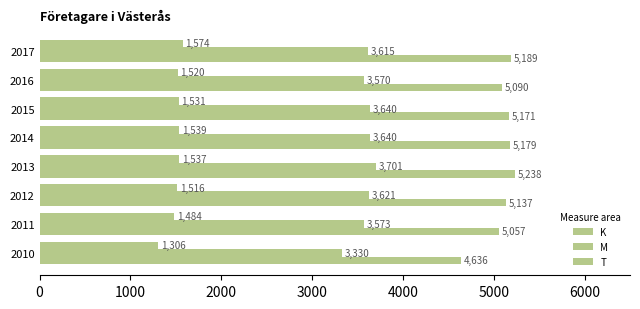

Count the number of categories in the chart.

8